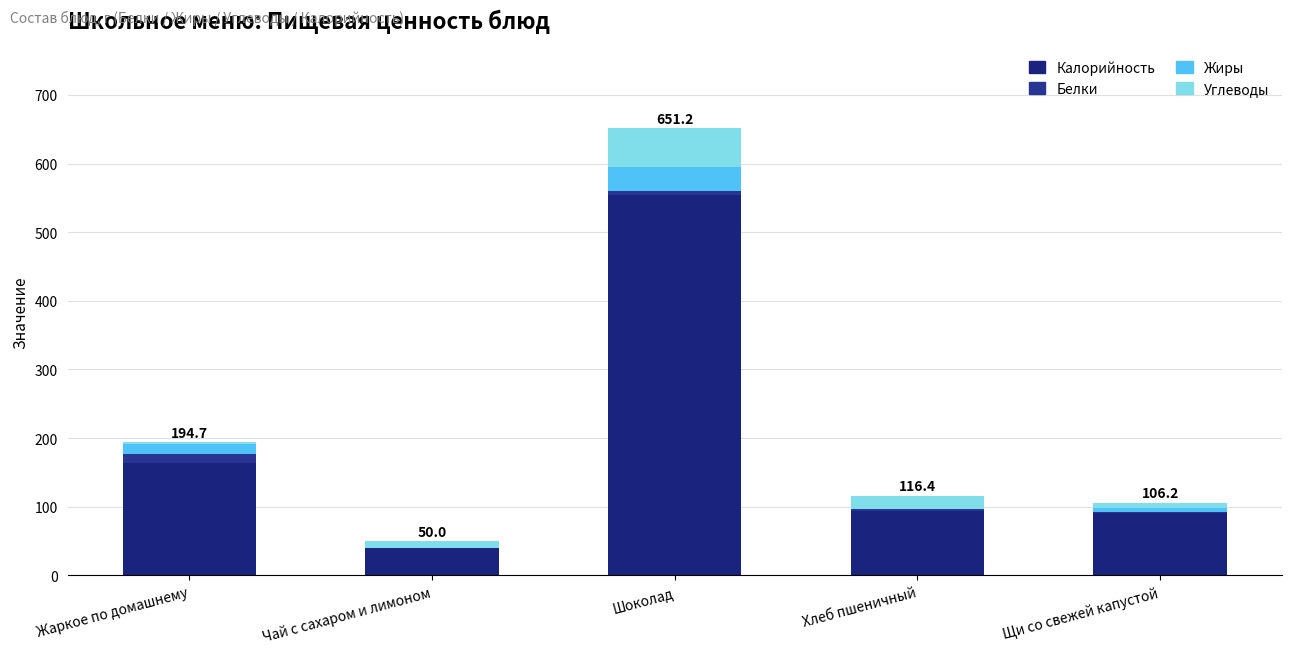

Which has a higher value, Хлеб пшеничный or Щи со свежей капустой?

Хлеб пшеничный